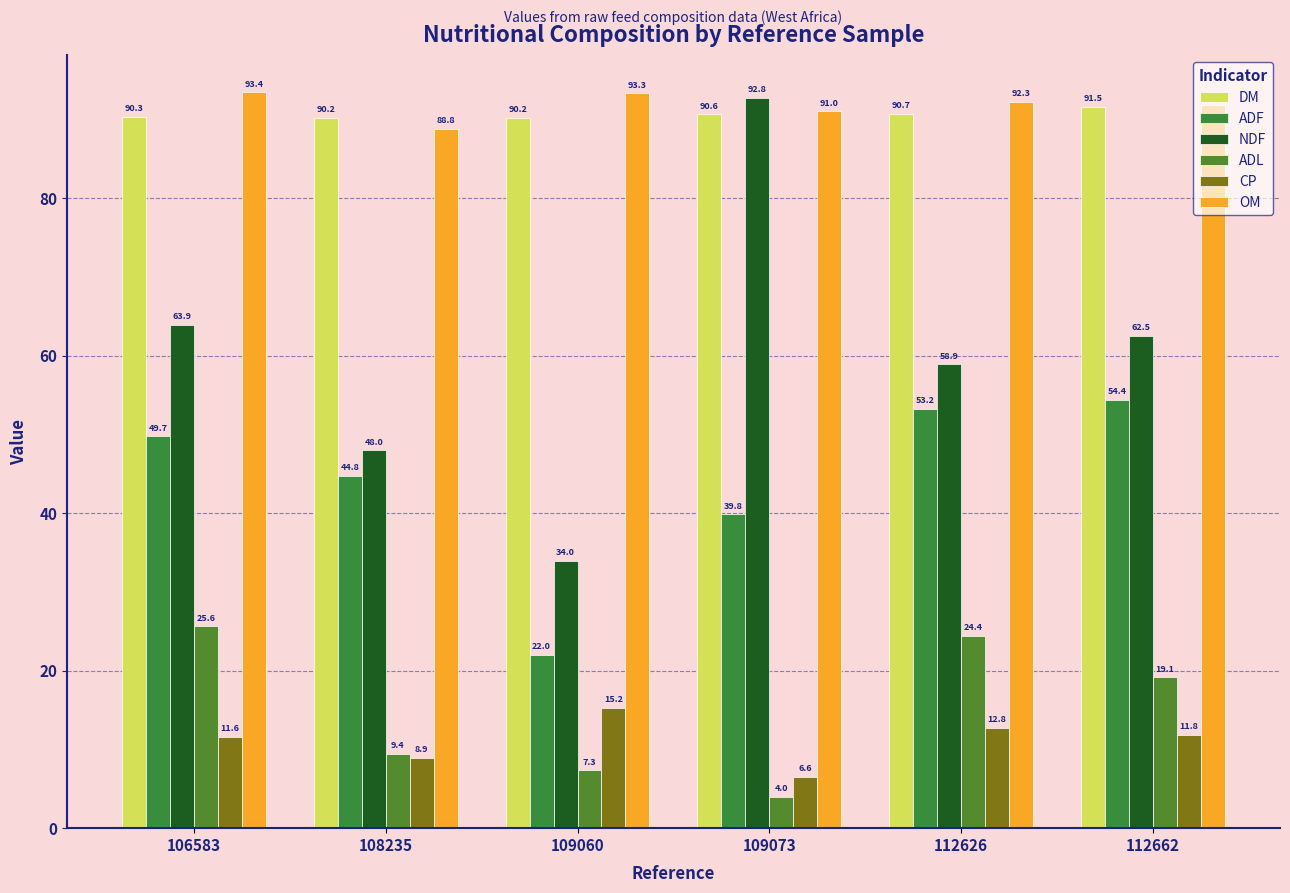

Which series has the largest range (max minus min)?

NDF